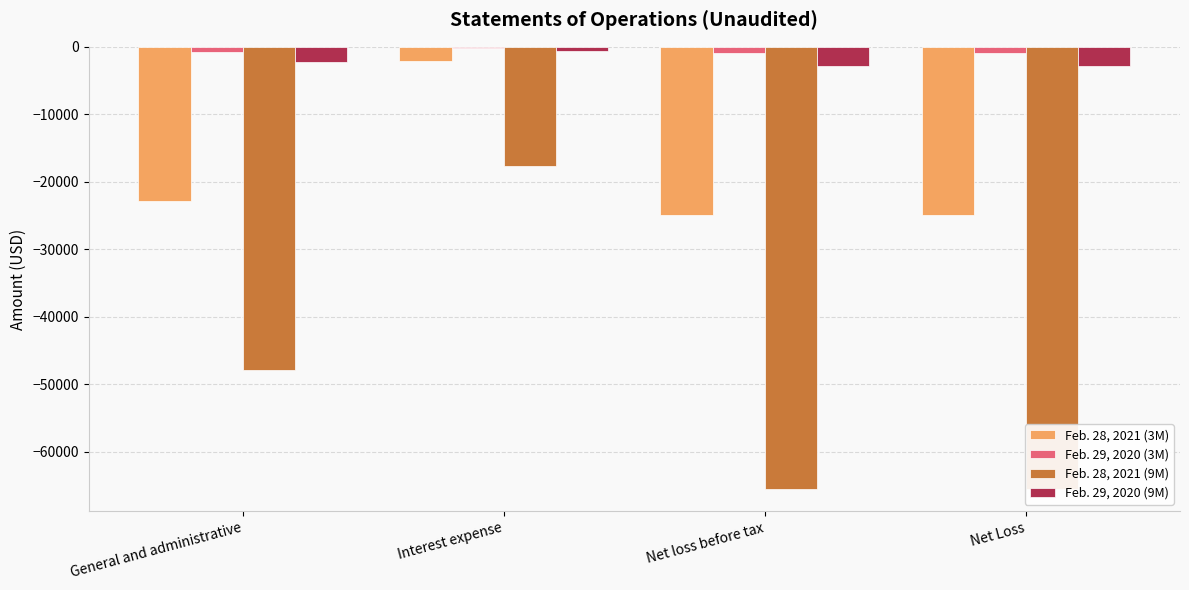

What is the value of the Feb. 29, 2020 (3M) bar at the 1st from the left?

-747